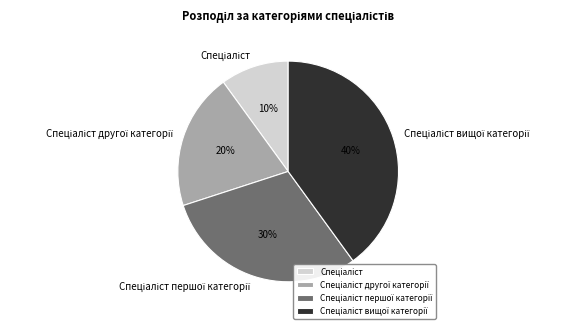

To the nearest percent, what is the average slice percentage?

25%